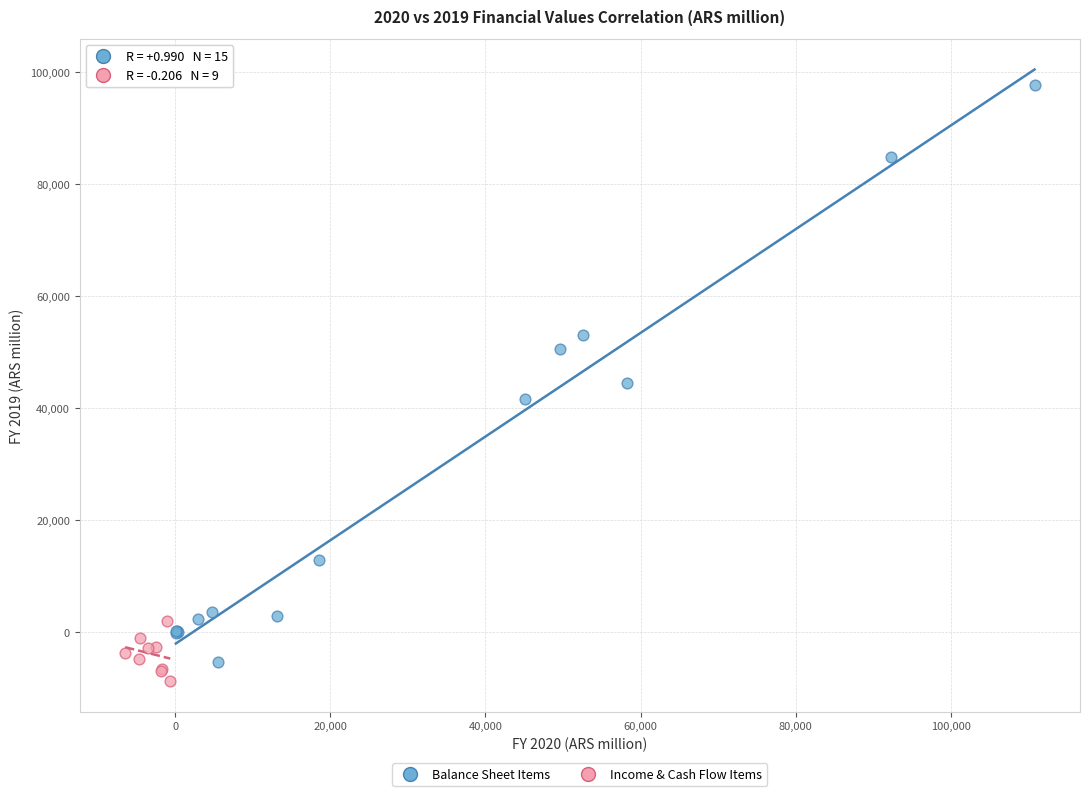

Which series has the widest spread of Y values?

Balance Sheet Items